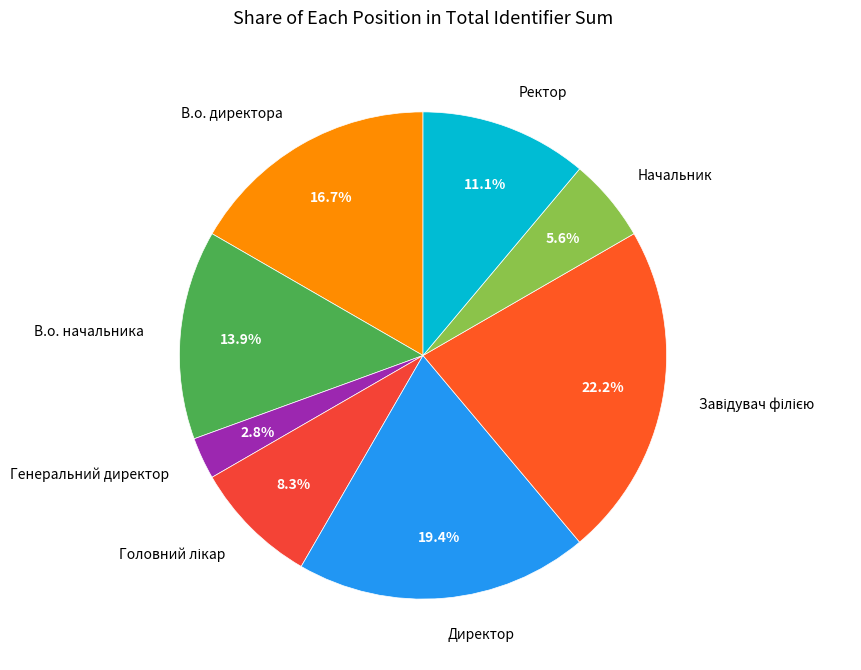

What percentage is the Директор slice, to the nearest percent?

19%